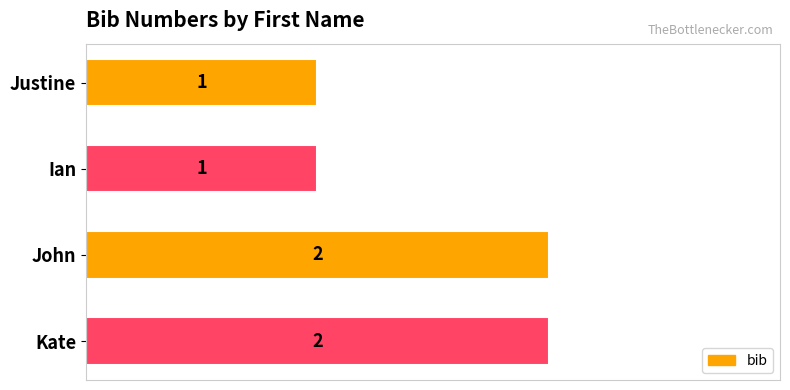

How many data points are less than 2?

2